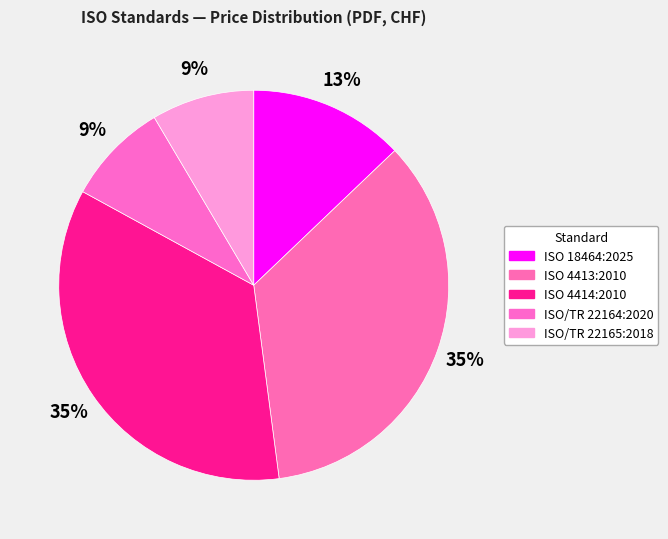

The ISO 4413:2010 slice represents 35% of the pie. True or false?

True